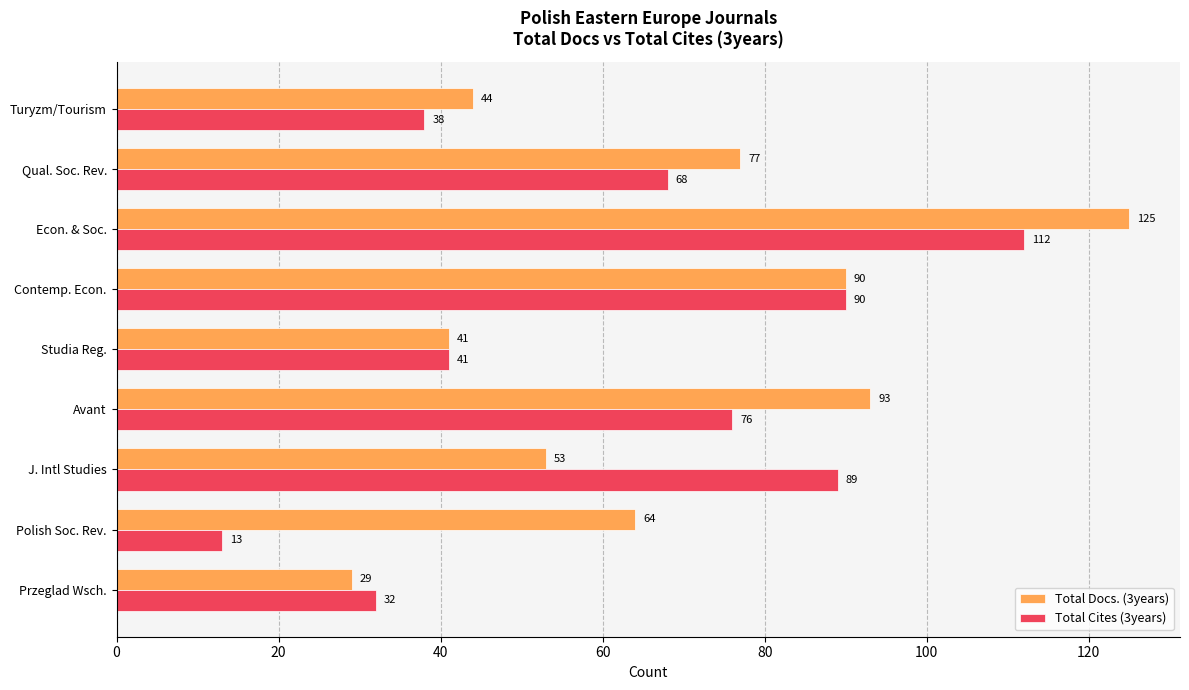

The value of Total Docs. (3years) at Contemp. Econ. is 90. True or false?

True